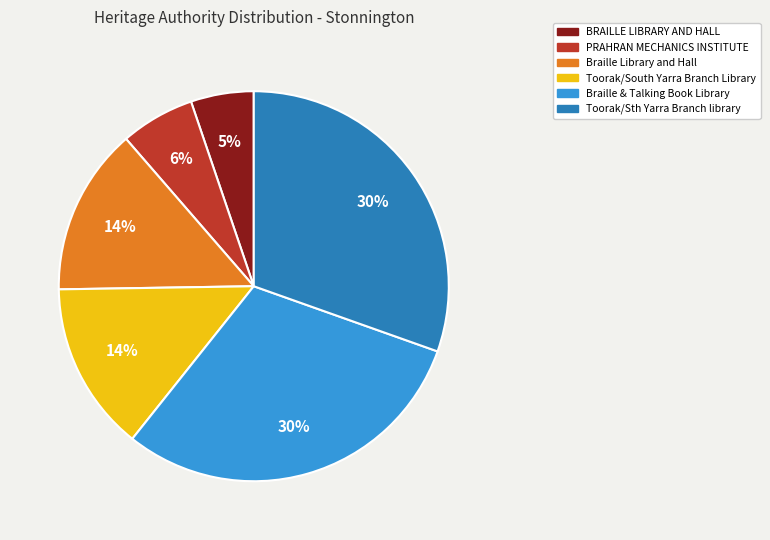

To the nearest percent, what is the difference between the PRAHRAN MECHANICS INSTITUTE and Toorak/Sth Yarra Branch library slice percentages?

24%